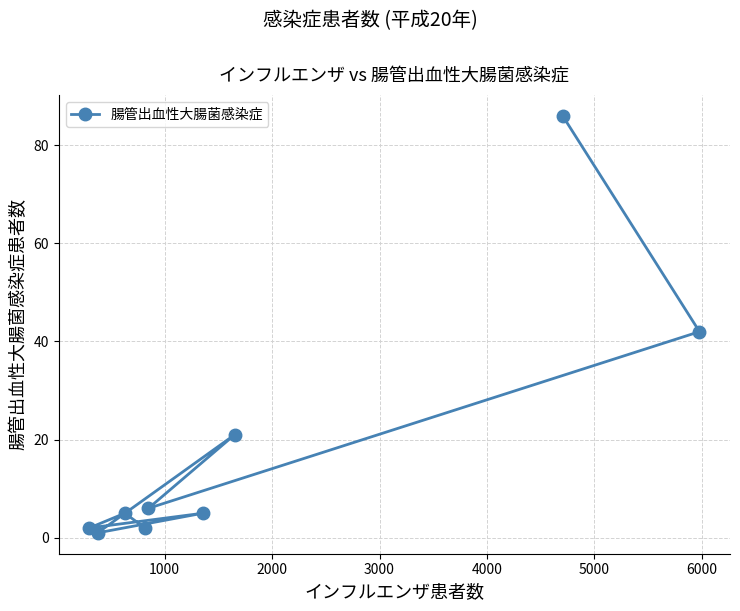

Reading left to right, transcribe all the data shown in this chart.

2	1	5	2	6	5	21	86	42